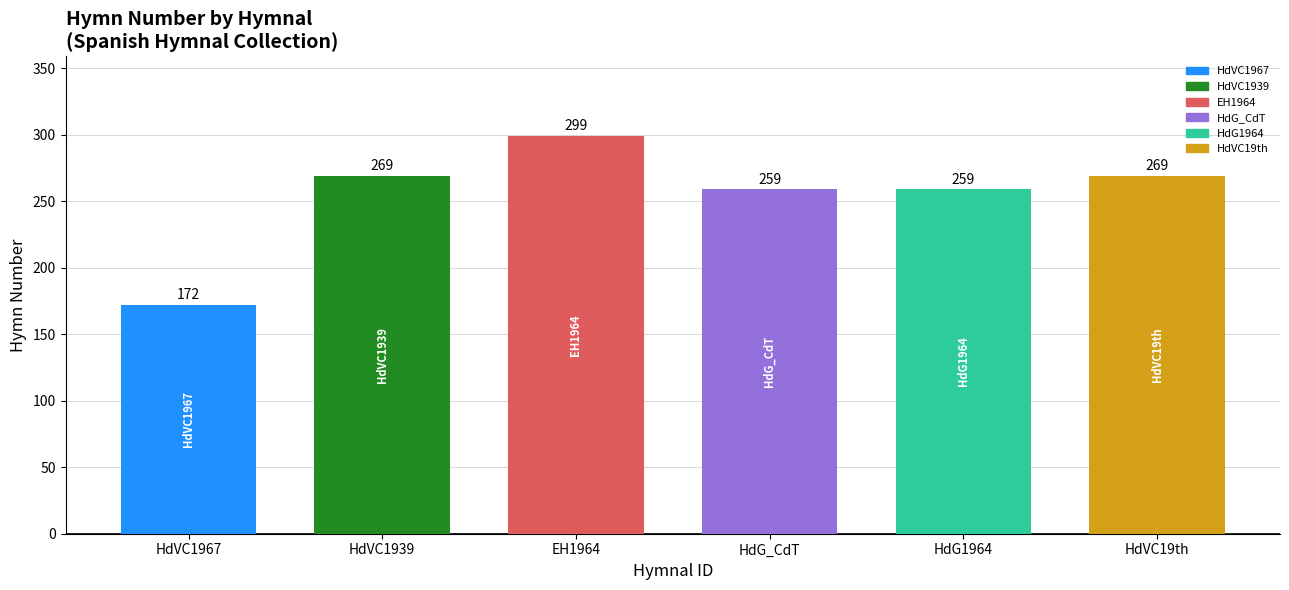

At which label does the data first exceed 269?

EH1964